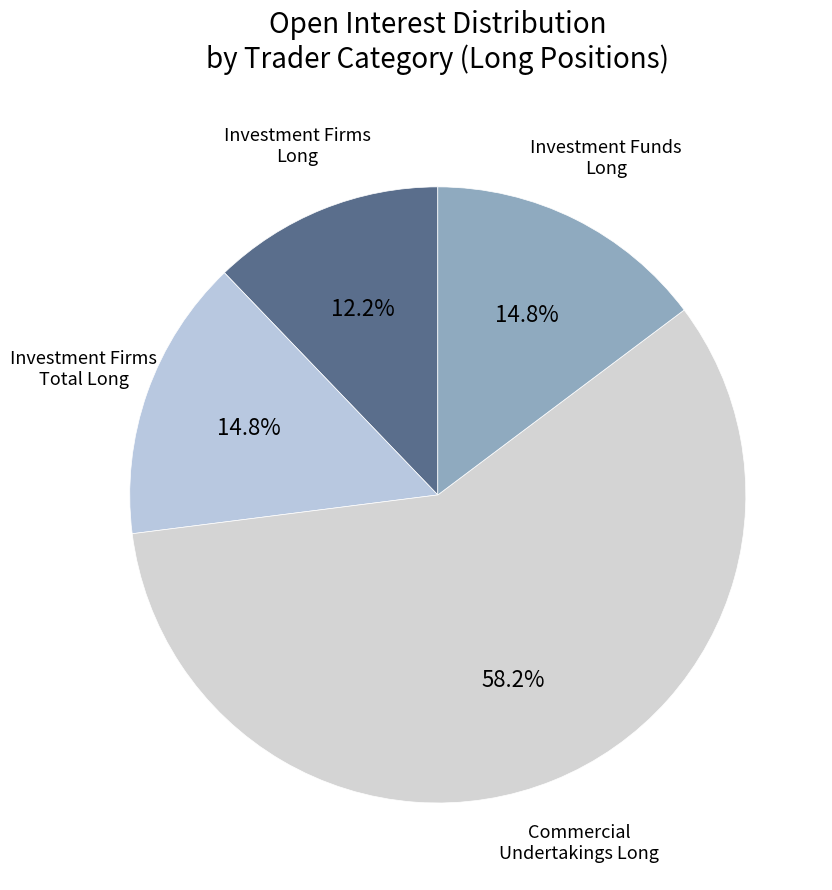

How many slices are in this pie chart?

4